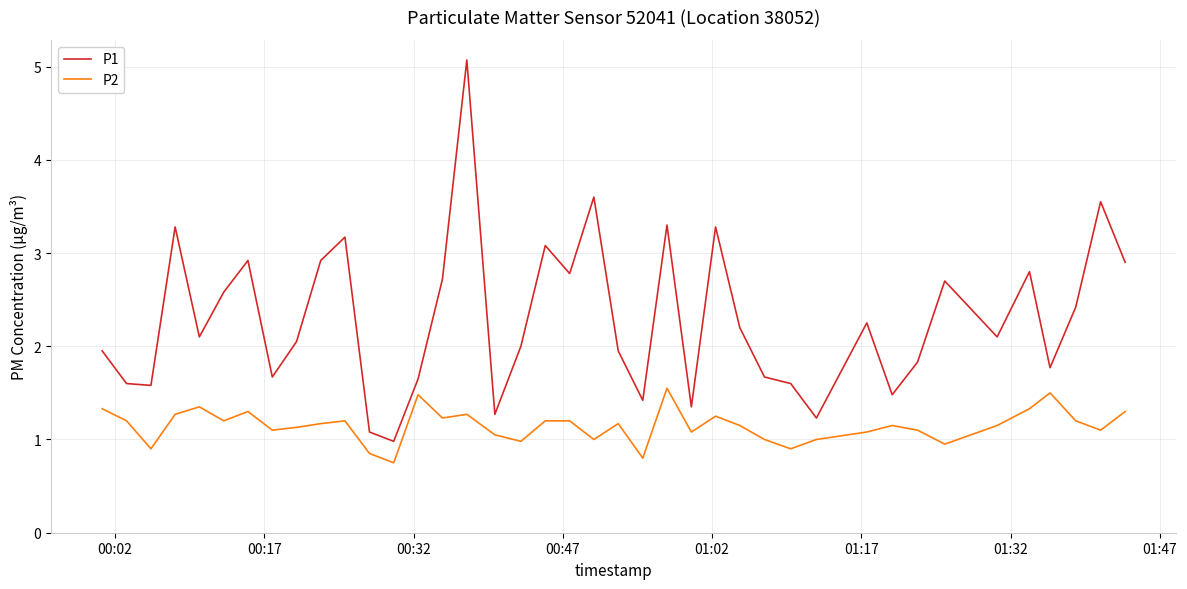

True or false: P1 and P2 intersect in this chart.

False